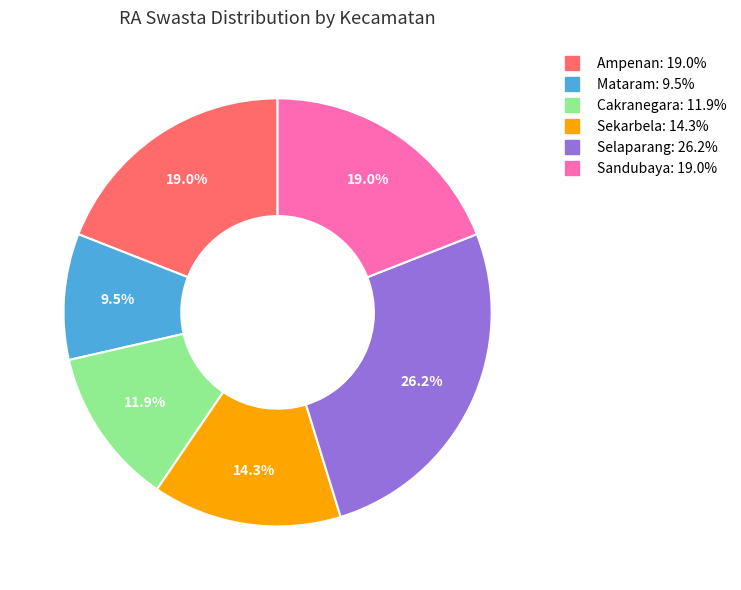

To the nearest percent, what is the average slice percentage?

17%